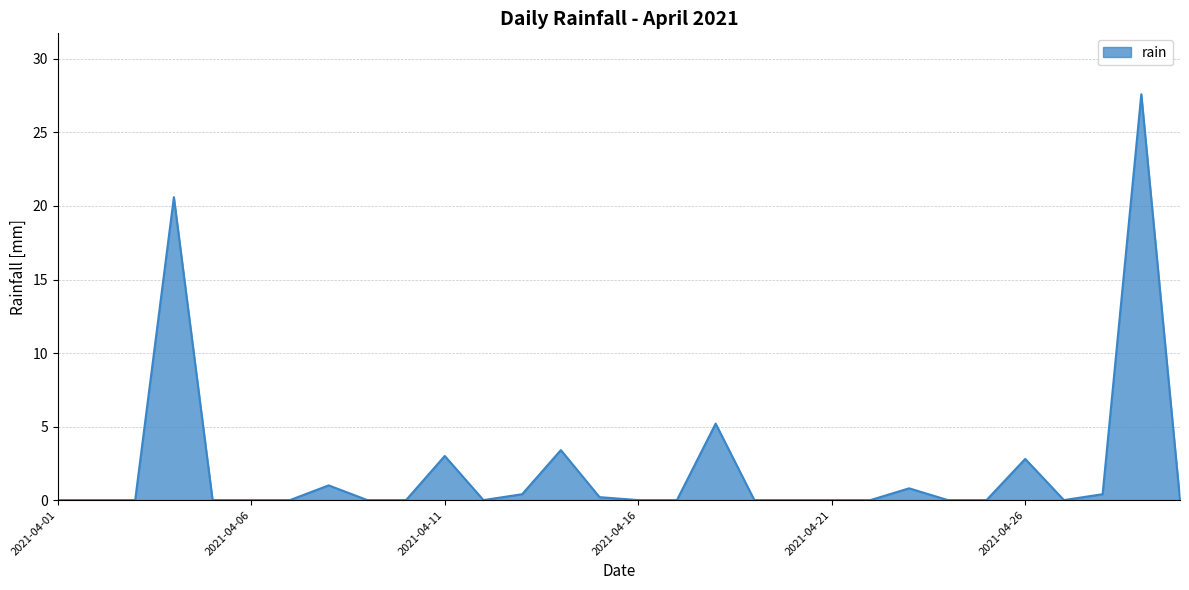

How many distinct data groups are displayed?

1